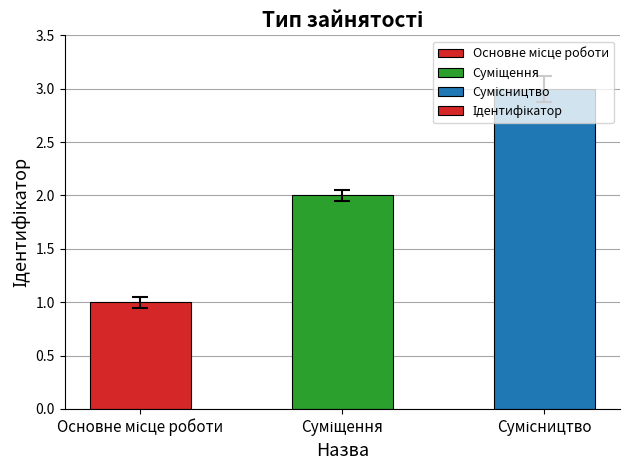

What is the sum of all values?

6